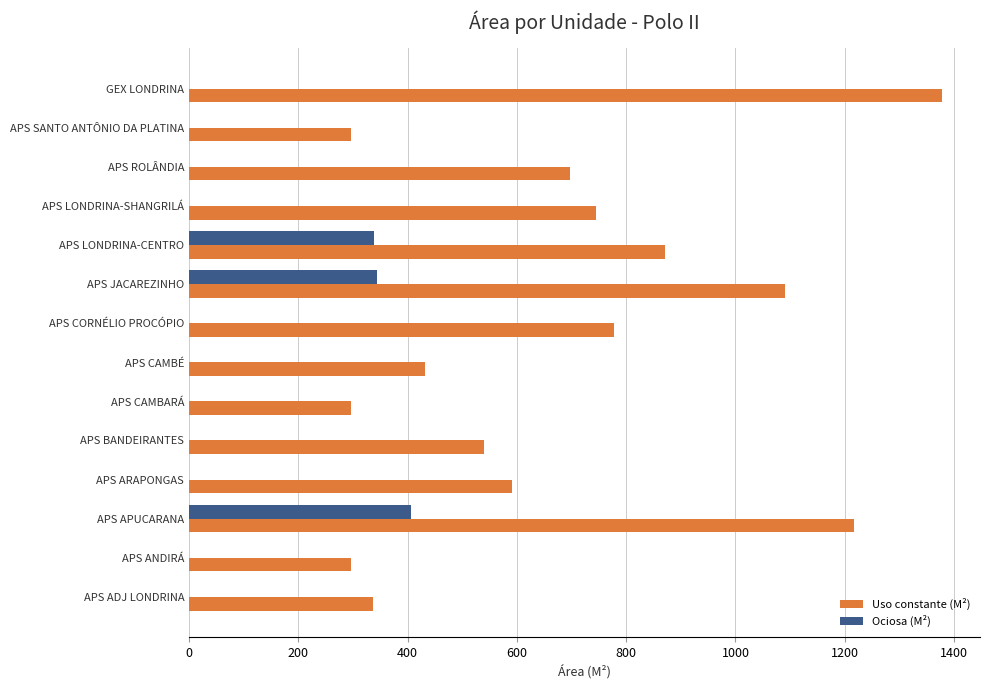

What are all the series names shown in the legend?

Uso constante (M²), Ociosa (M²)